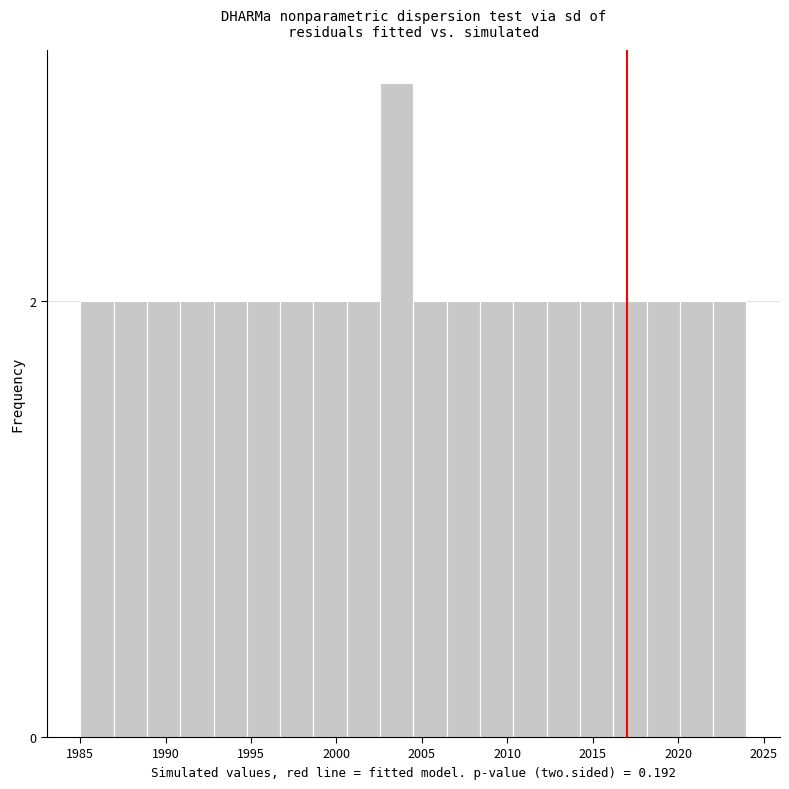

Read against the x-axis, roughly where is the centre of the tallest bar?

2003.5